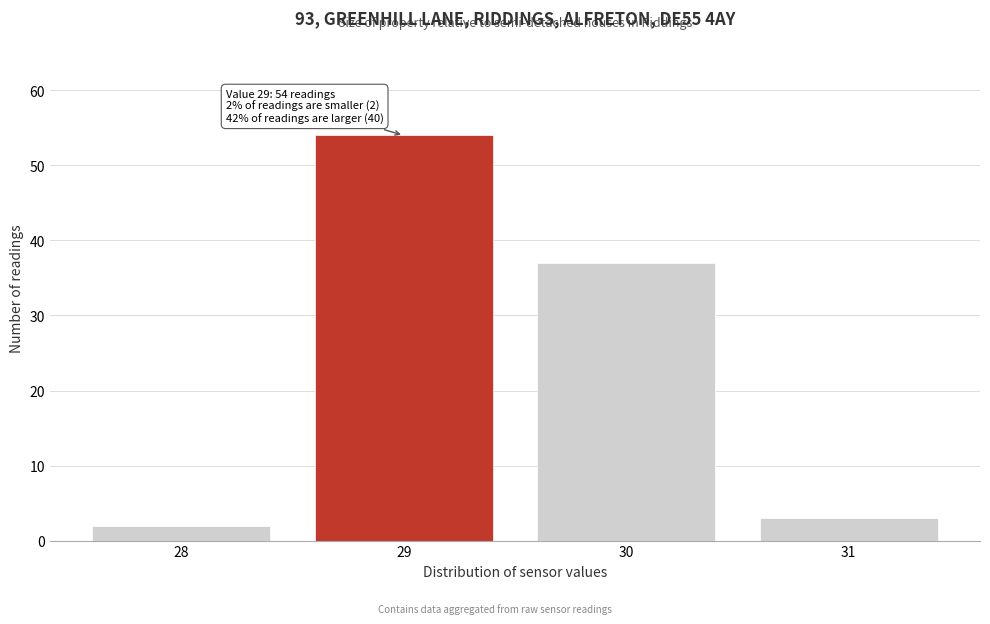

Which range on the x-axis has the tallest bar?

28.5 to 29.5